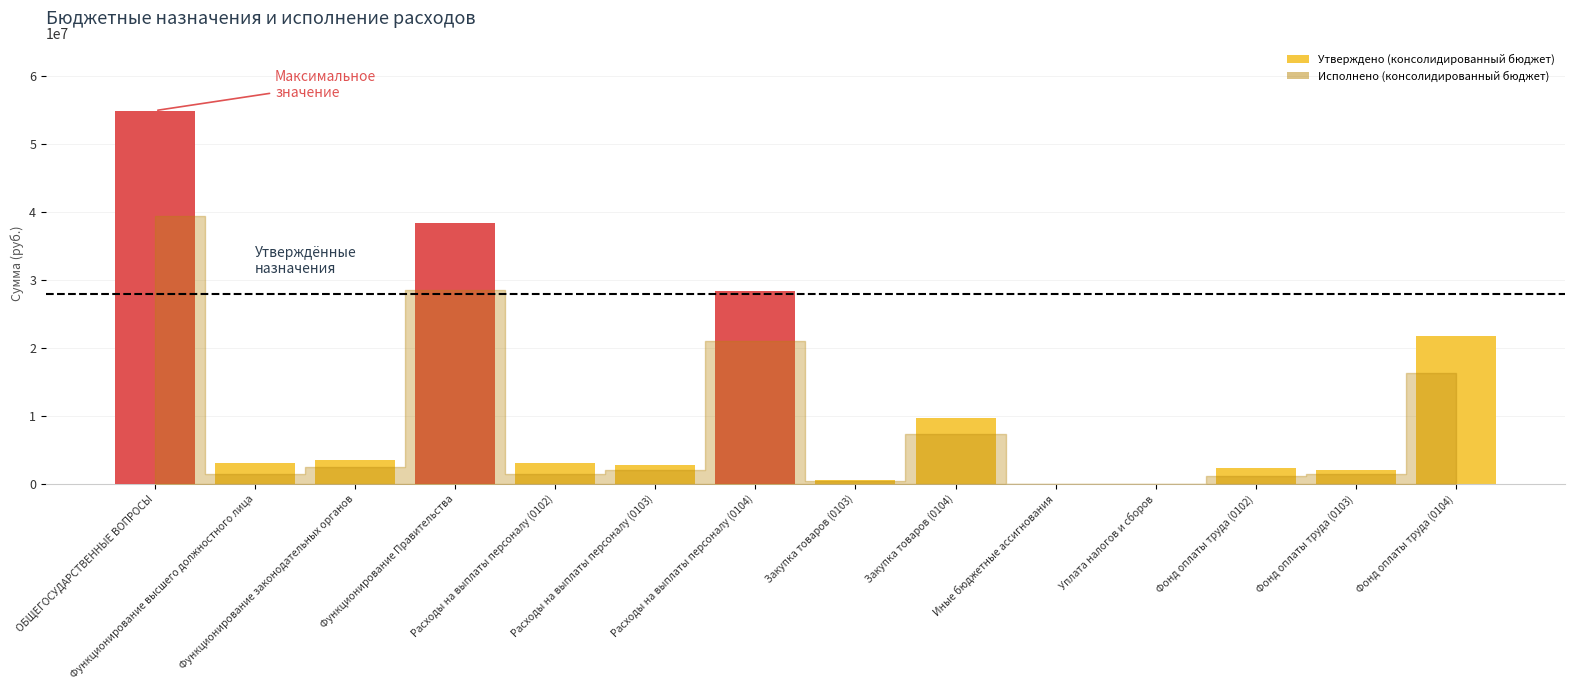

What is the sum of the values at Функционирование высшего должностного лица and Фонд оплаты труда (0102)?

5352985.0